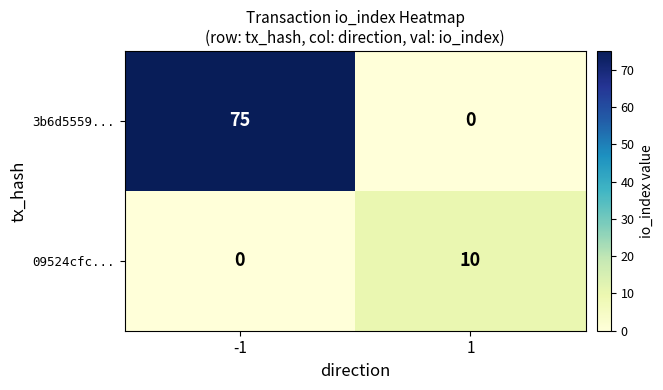

What is the average value of the 3b6d5559... series?

38